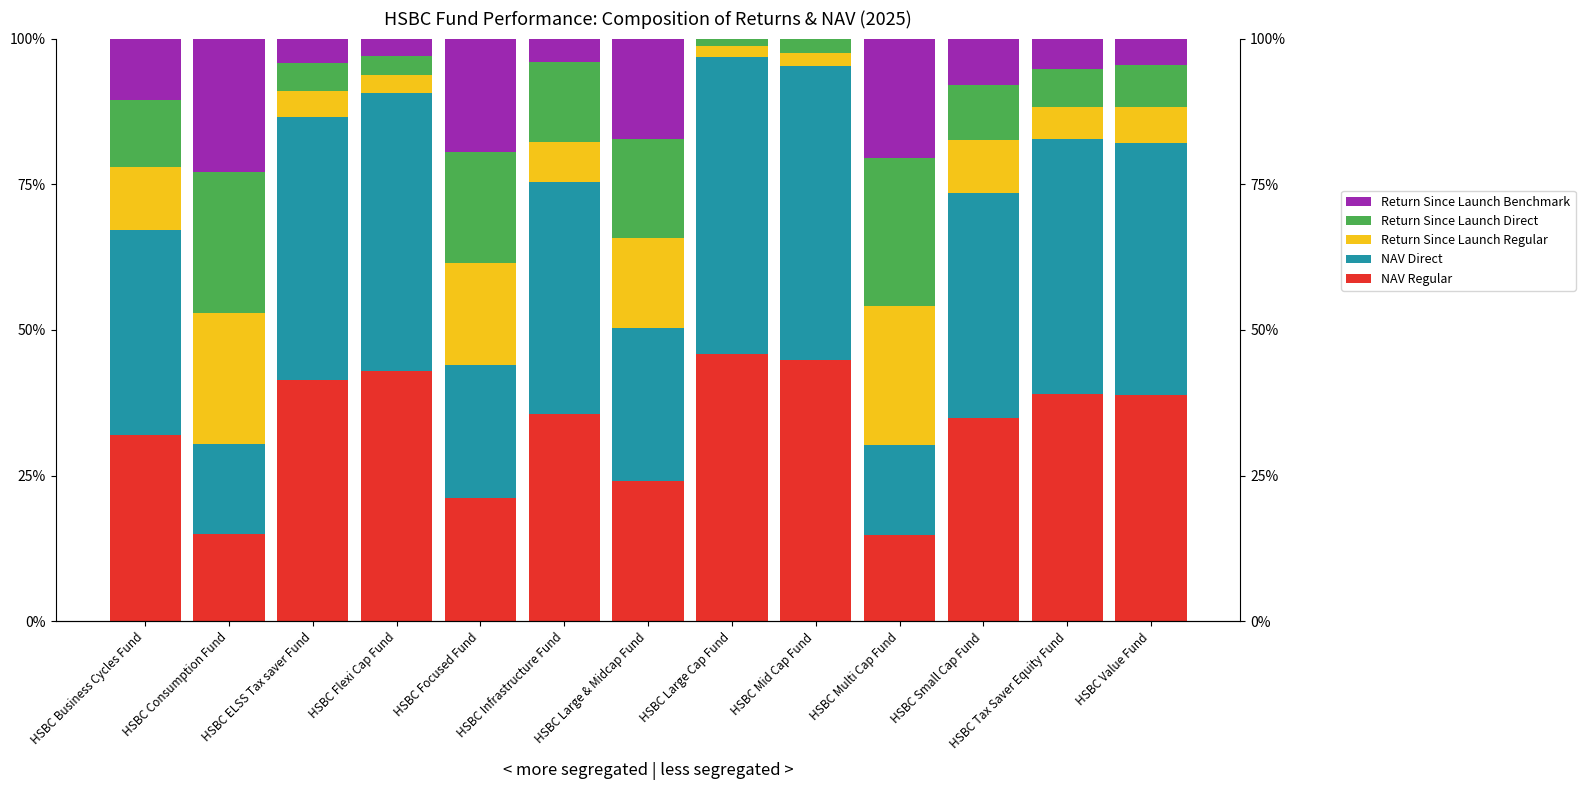

Is it true that NAV Regular equals 26.8 at HSBC Mid Cap Fund?

False